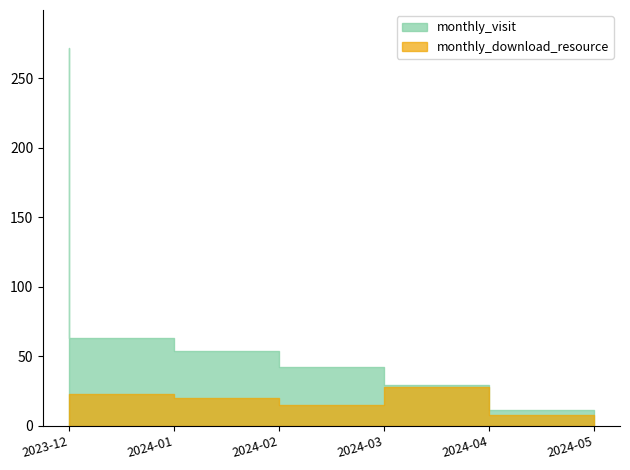

How many data points does each series have?

6